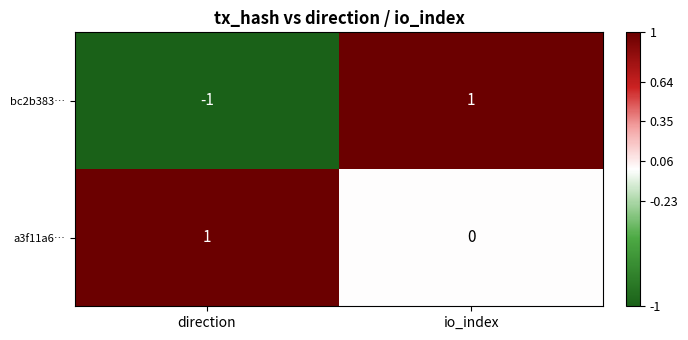

Count the number of categories in the chart.

2